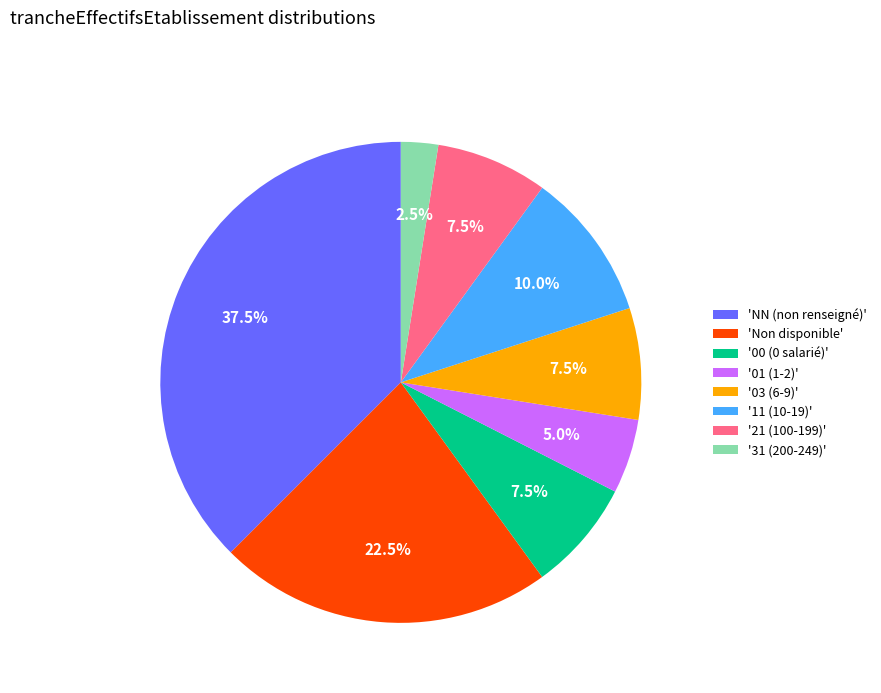

Which has a higher value, '03 (6-9)' or '01 (1-2)'?

'03 (6-9)'